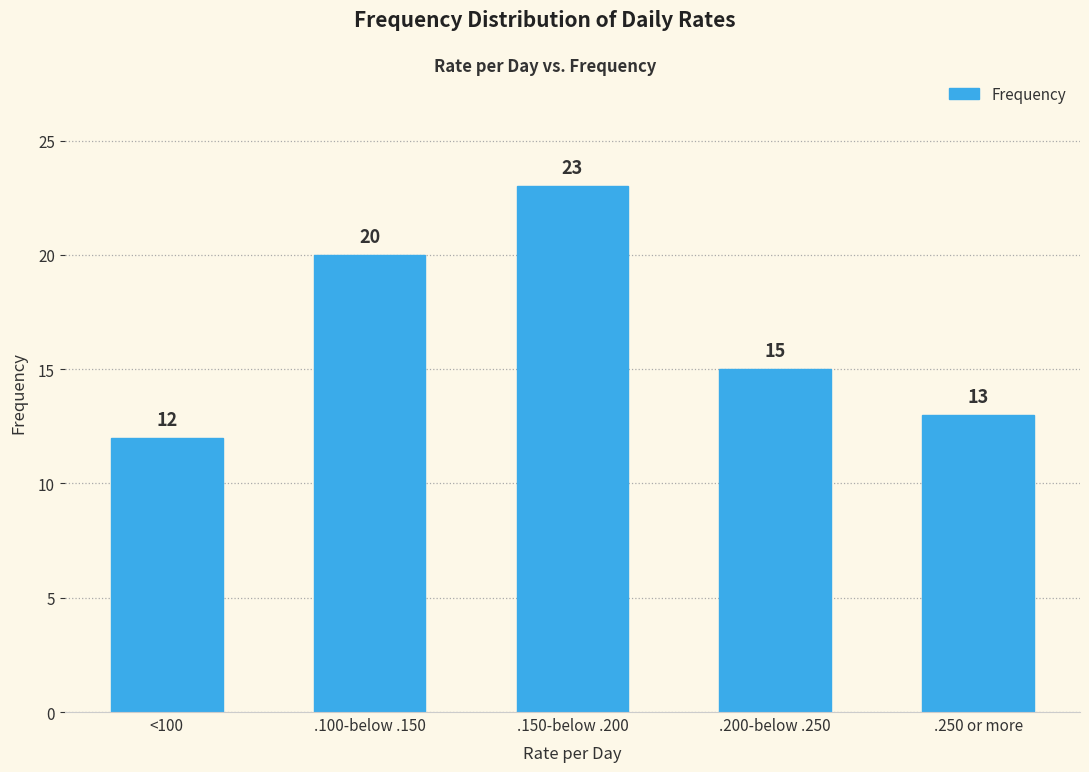

What is the minimum value shown in the chart?

12